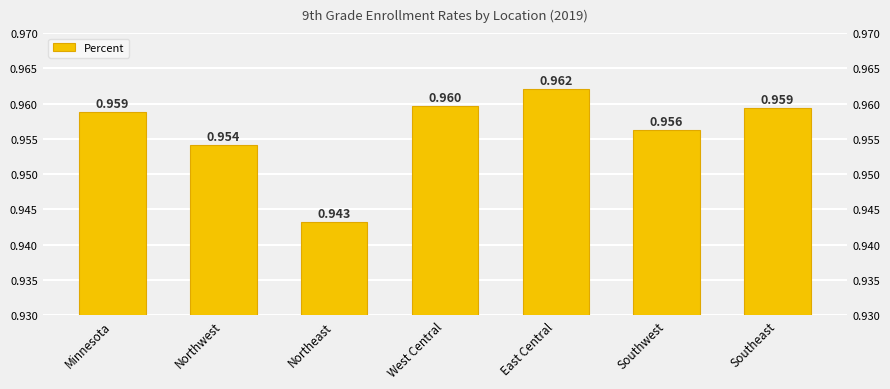

What position from the left is Northeast?

3